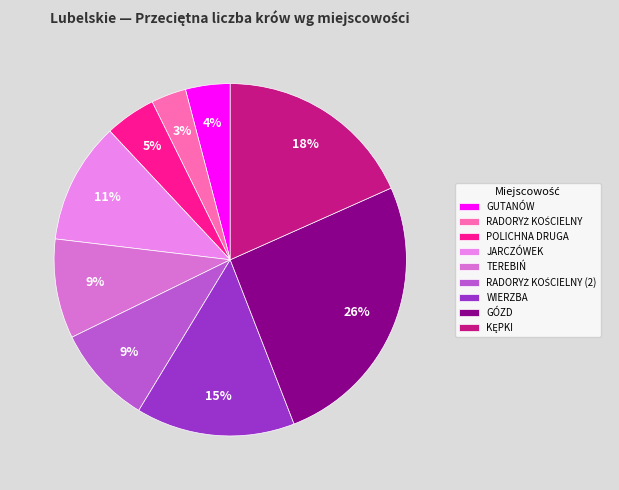

To the nearest percent, what is the average slice percentage?

11%